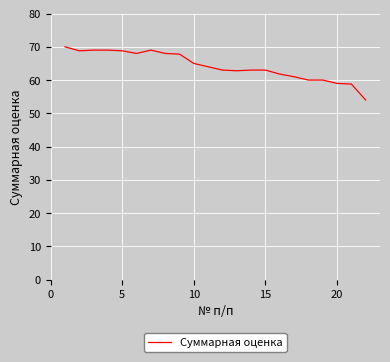

What is the difference between the maximum and minimum values?

16.0